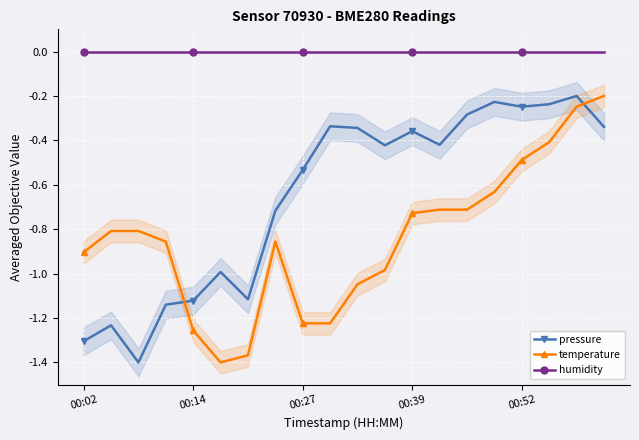

Count the number of categories in the chart.

20